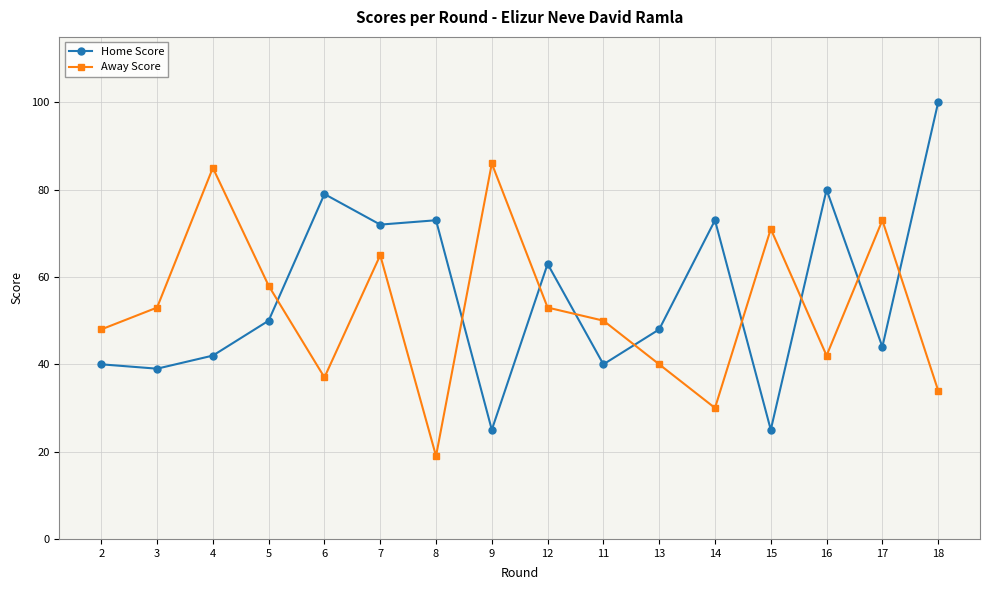

What are all the series names shown in the legend?

Home Score, Away Score